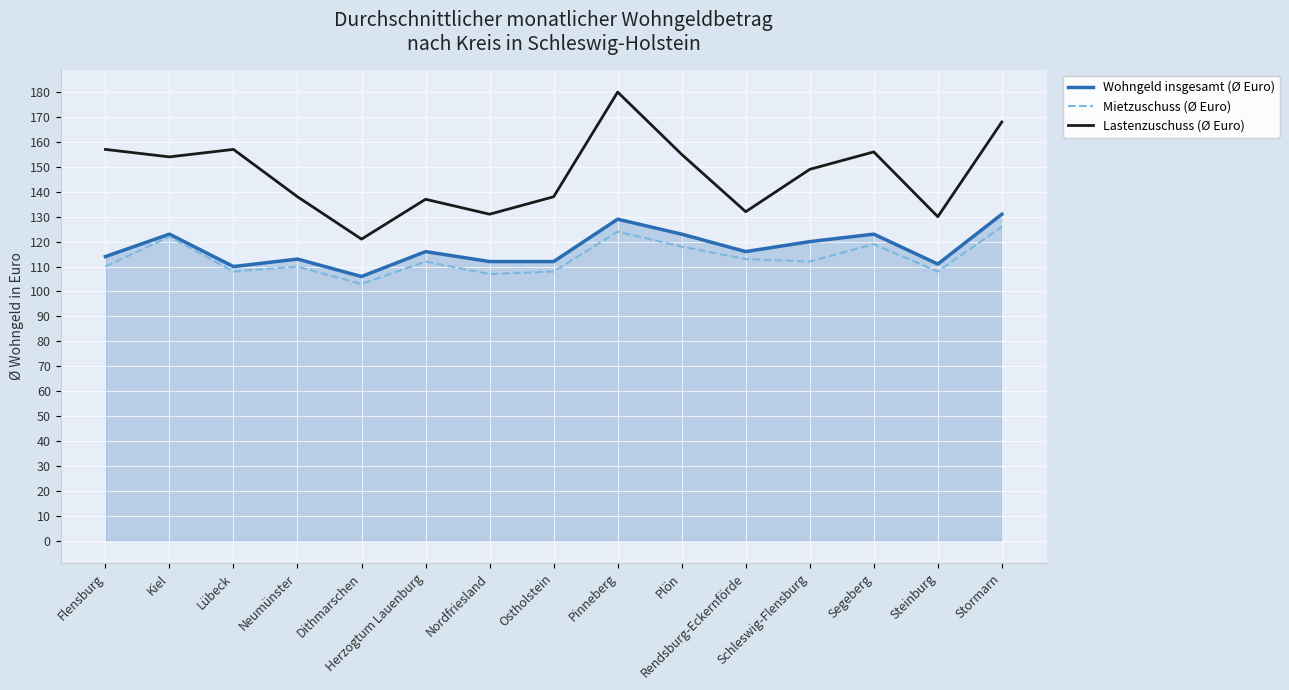

Is it true that Lastenzuschuss (Ø Euro) equals 275 at Lübeck?

False